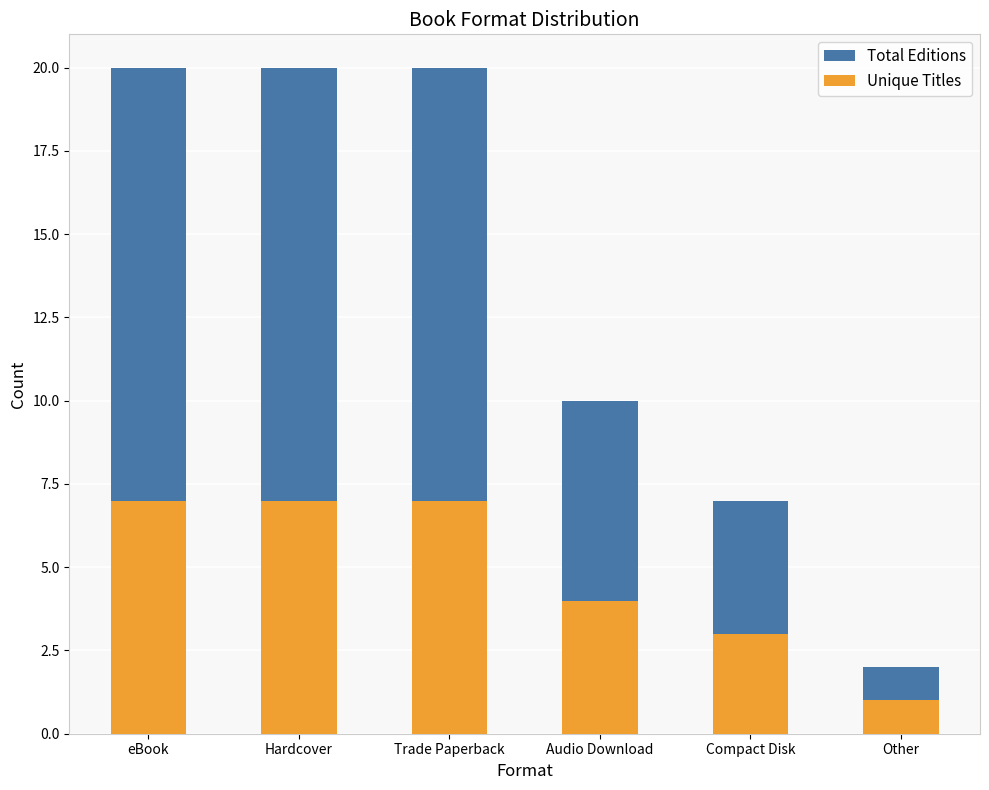

Which series has the largest range (max minus min)?

Total Editions